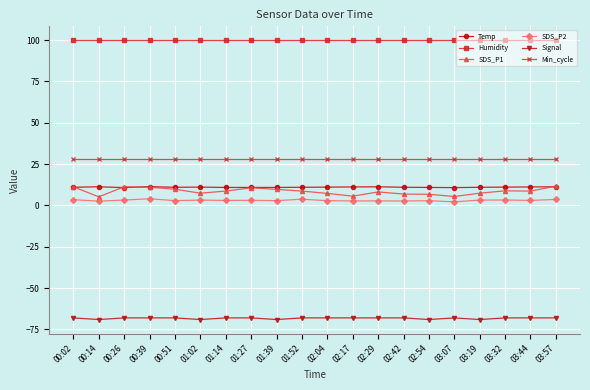

Rank the series at 01:02 from highest to lowest value.

Humidity, Min_cycle, Temp, SDS_P1, SDS_P2, Signal